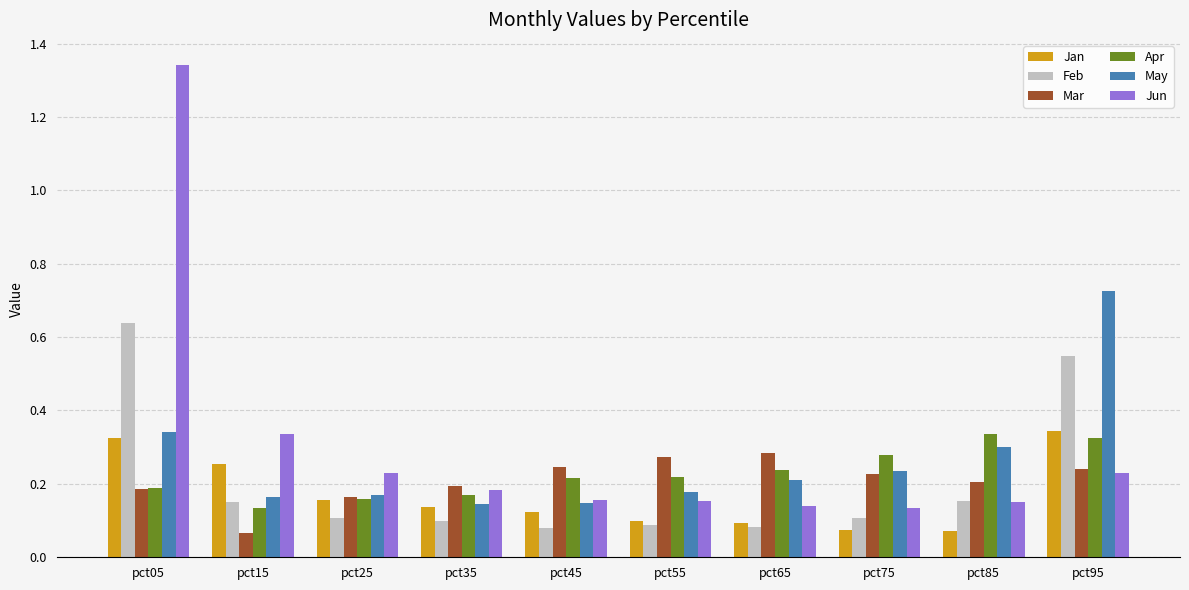

Is it true that Feb equals 0.1 at pct35?

True